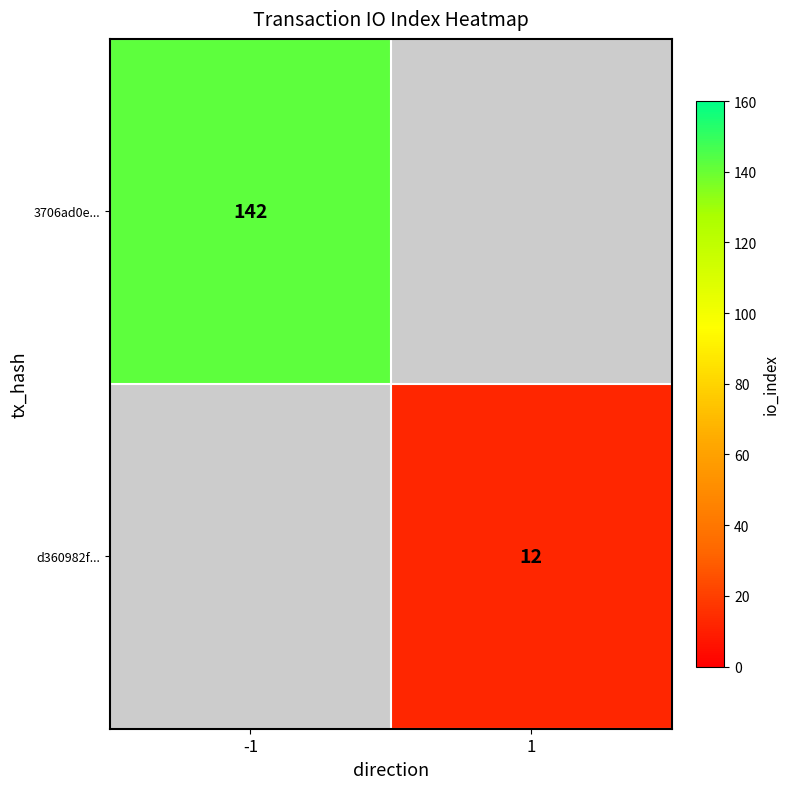

What is the minimum value shown in the chart?

12.0